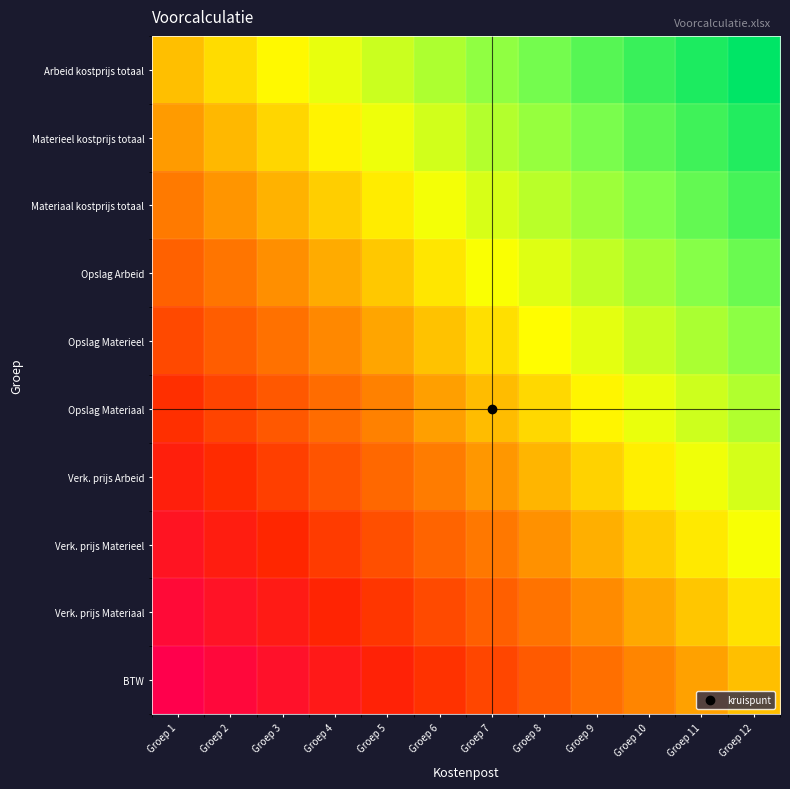

Between Groep 7 and Groep 8, which is larger?

Groep 8